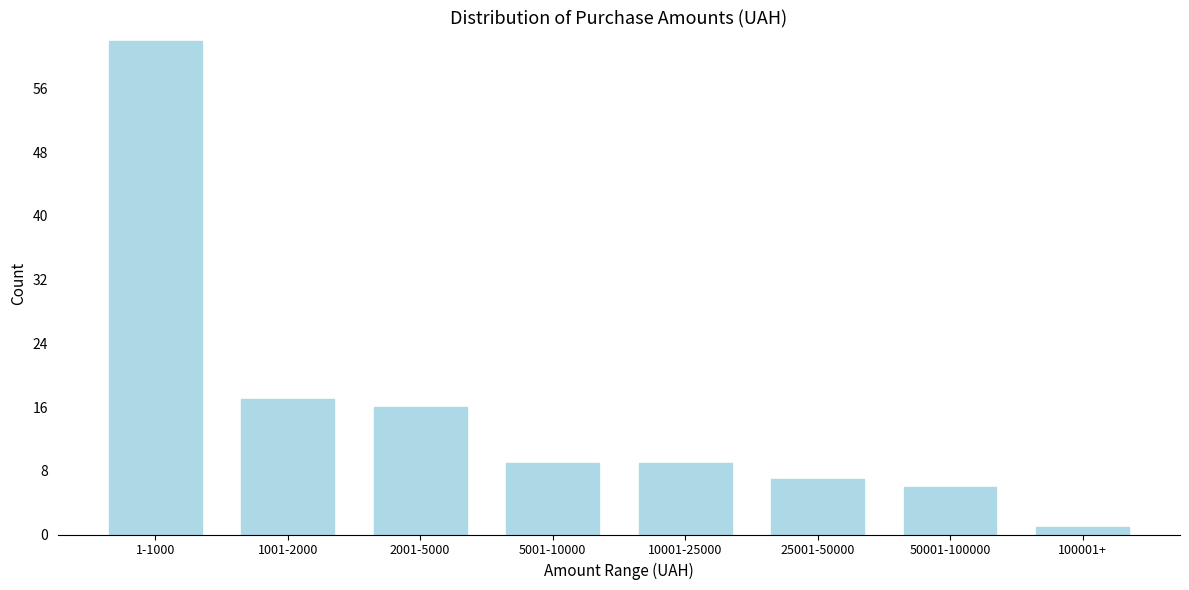

Reading right to left, extract all data points from this chart.

100001+=1	50001-100000=6	25001-50000=7	10001-25000=9	5001-10000=9	2001-5000=16	1001-2000=17	1-1000=62